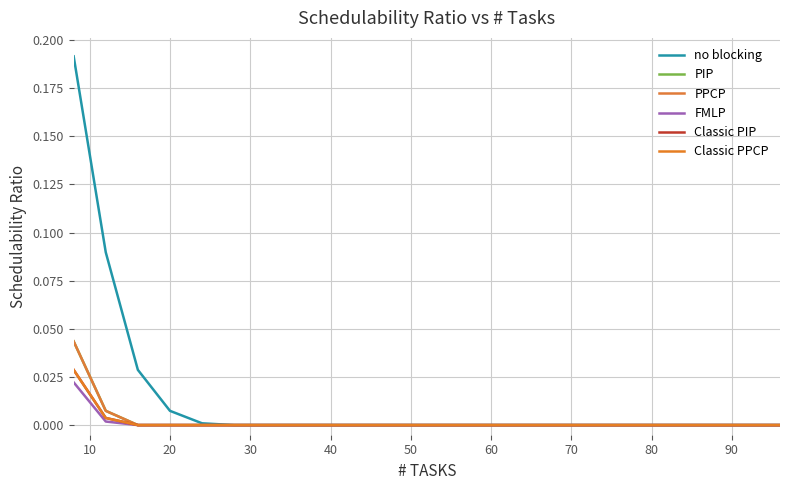

Does the chart display data point markers on the line(s)?

No